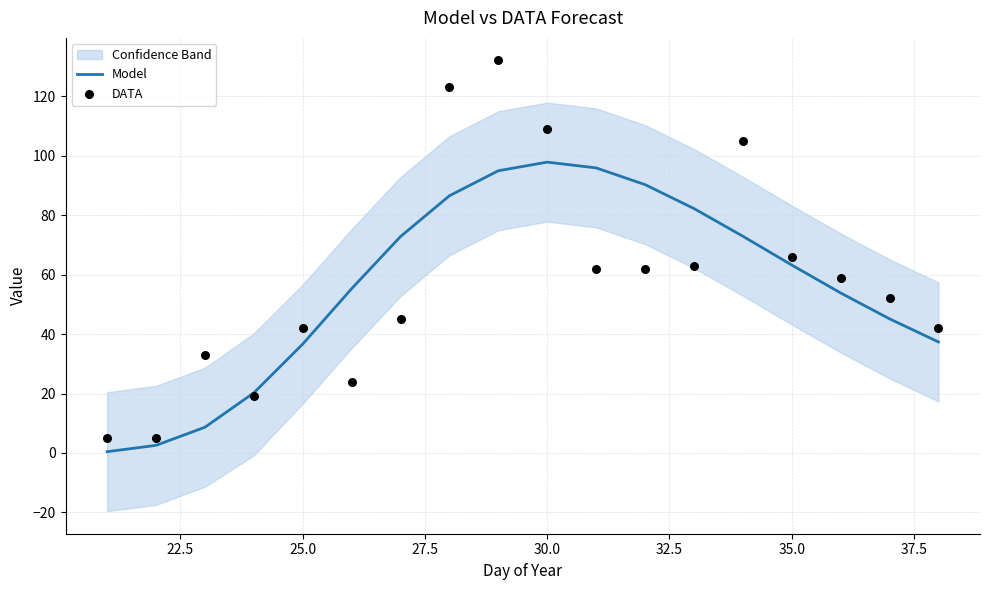

Which series has the largest Y range (max minus min)?

DATA